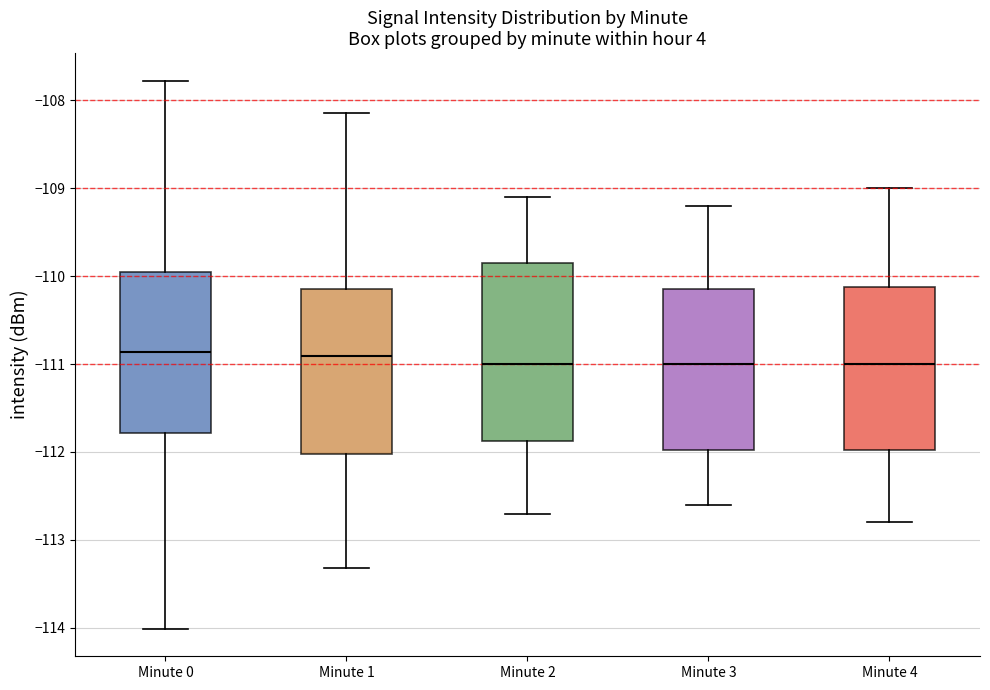

Reading left to right, read every box against the y-axis: the position of its median line, the range the box covers, and the ends of its whiskers. The values are not printed on the chart, so give them approximately, as read against the axis.

Minute 0: median -110.9, box -111.8 to -110.0, whiskers -114.0 to -107.8
Minute 1: median -110.9, box -112.0 to -110.1, whiskers -113.3 to -108.1
Minute 2: median -111.0, box -111.9 to -109.8, whiskers -112.7 to -109.1
Minute 3: median -111.0, box -112.0 to -110.1, whiskers -112.6 to -109.2
Minute 4: median -111.0, box -112.0 to -110.1, whiskers -112.8 to -109.0